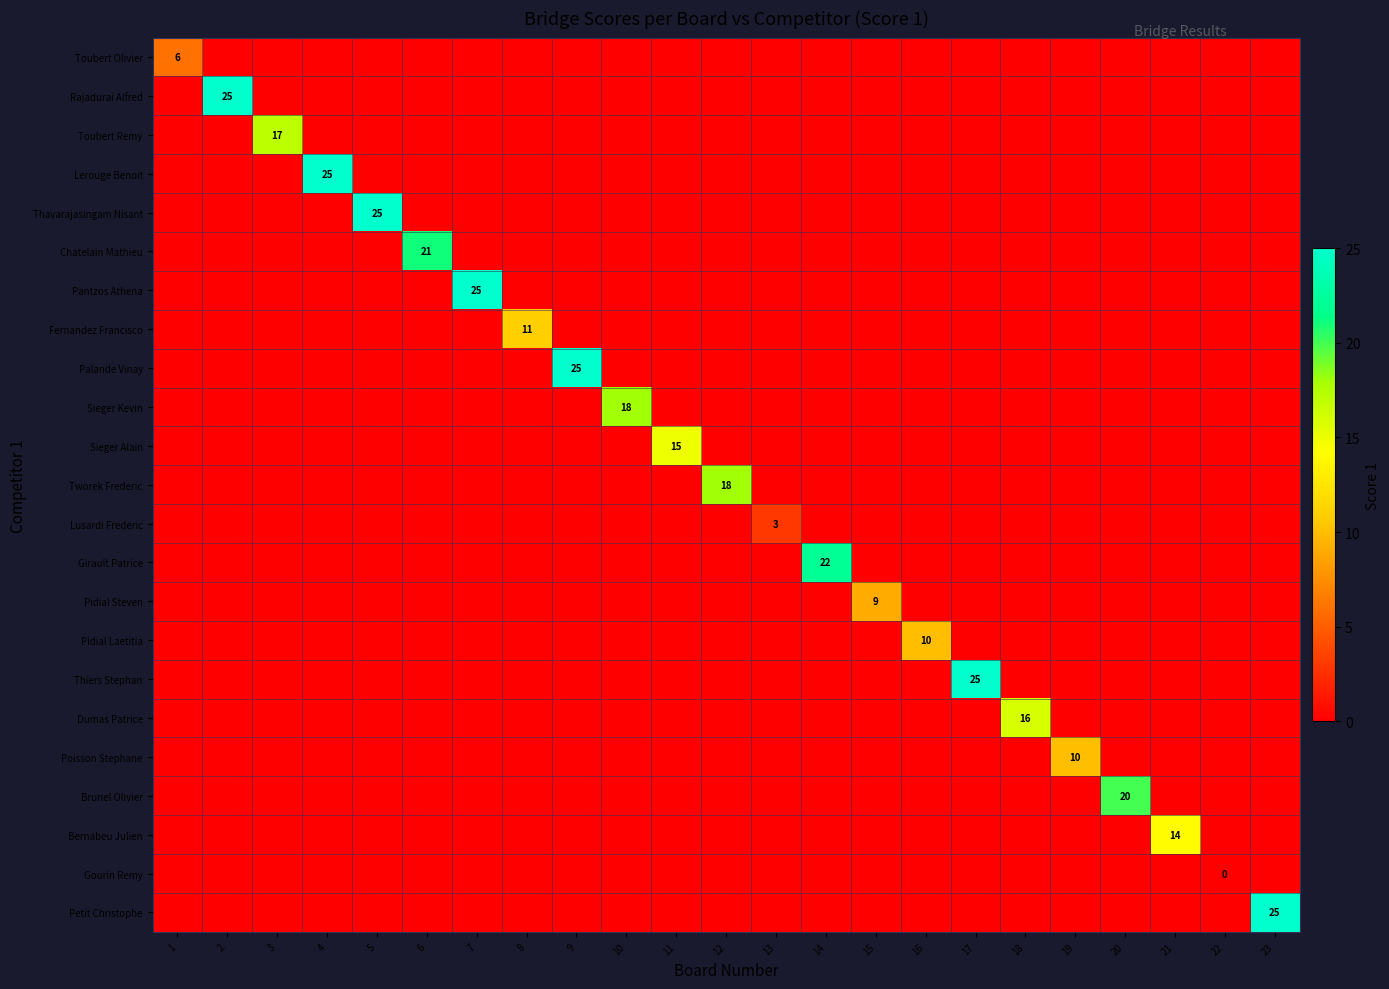

Where is Gourin Remy nearest to the value 0?

22